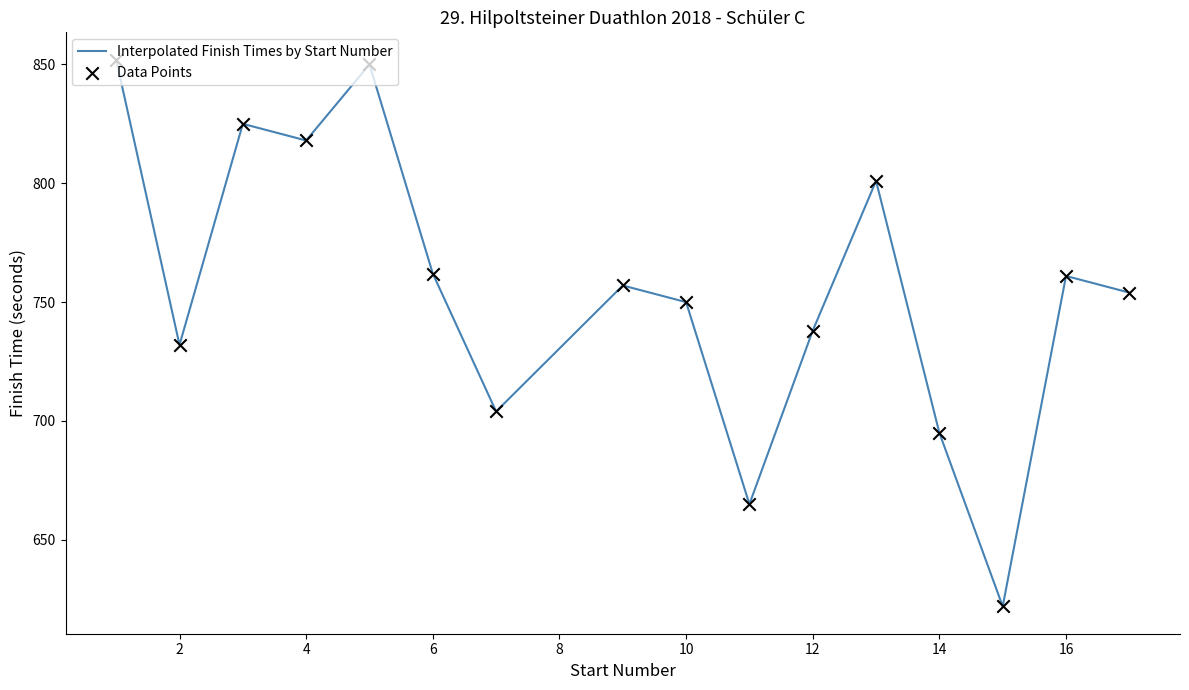

What is the maximum value shown in the chart?

852